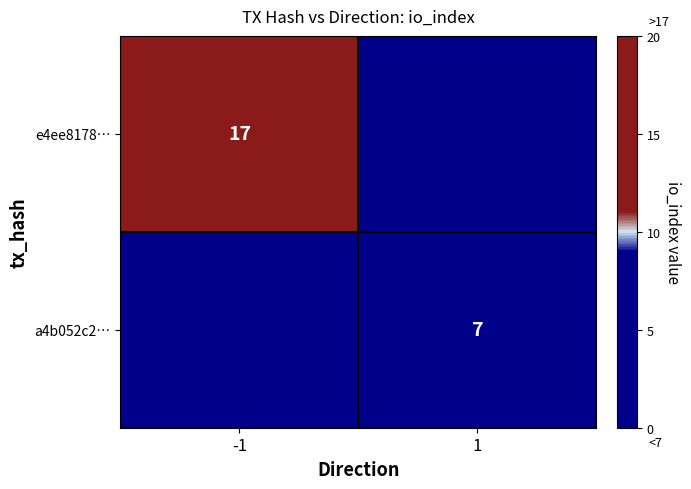

Is it true that e4ee8178… equals 17 at -1?

True